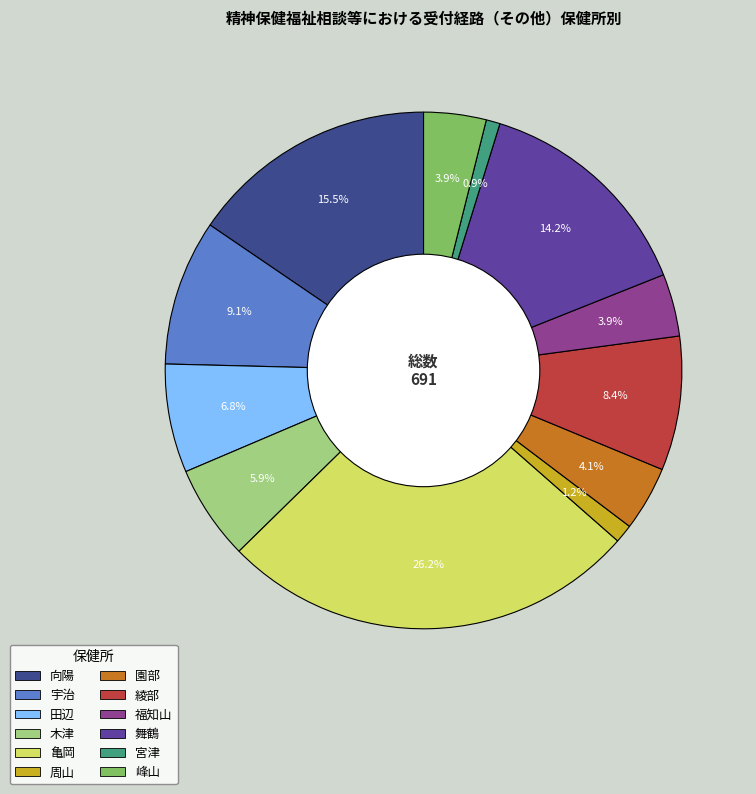

What percentage is the 田辺 slice, to the nearest percent?

7%